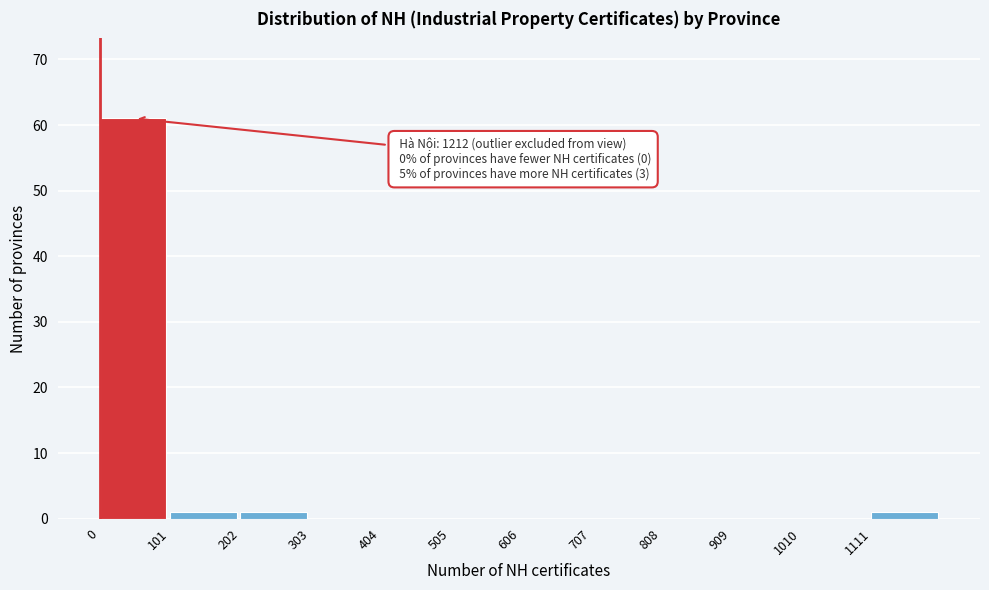

Over which range of the x-axis is the bar tallest?

0 to 100